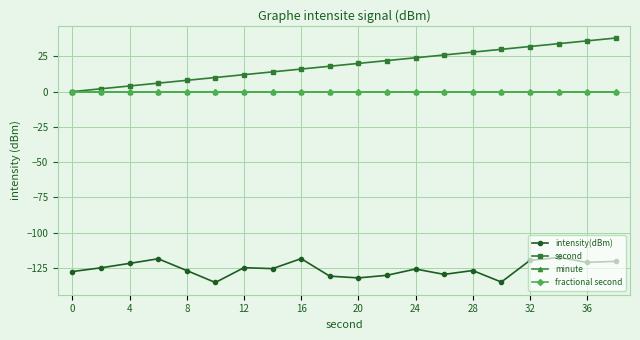

Does the chart have visible grid lines?

Yes